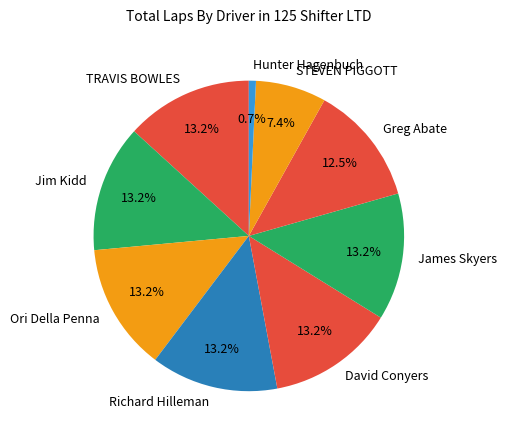

Which category has the smallest portion of the pie?

Hunter Hagenbuch